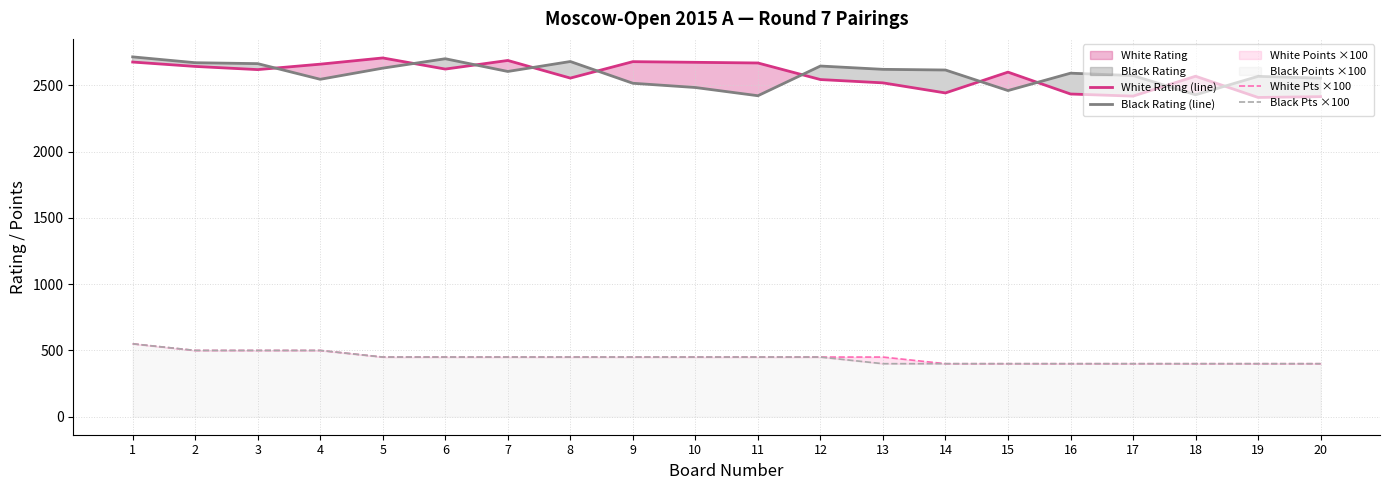

Where does the Black Pts ×100 series first go above 450?

1